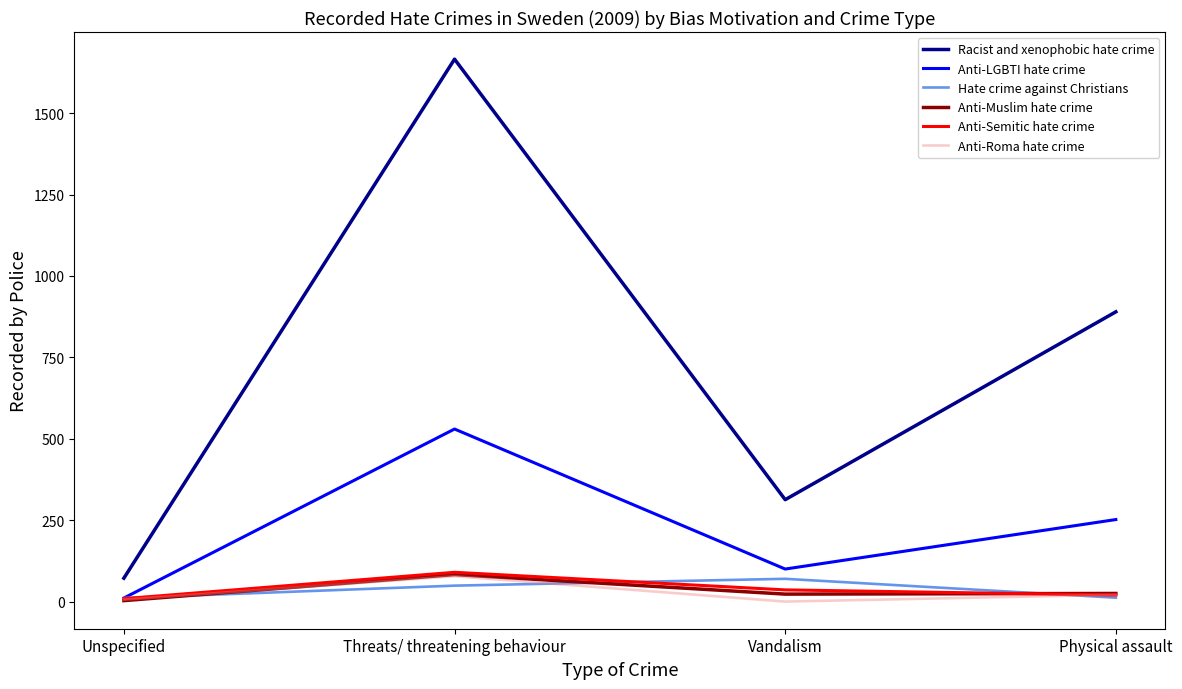

Is it true that Anti-LGBTI hate crime equals 11 at Unspecified?

True